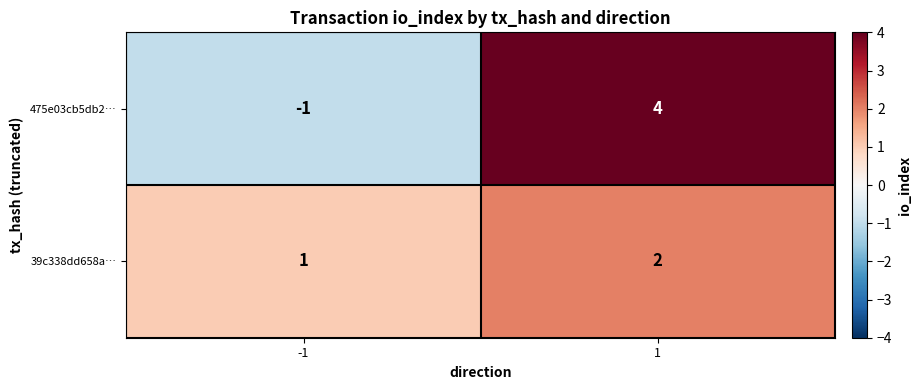

Rank the series by their maximum value, from lowest to highest.

39c338dd658a…, 475e03cb5db2…